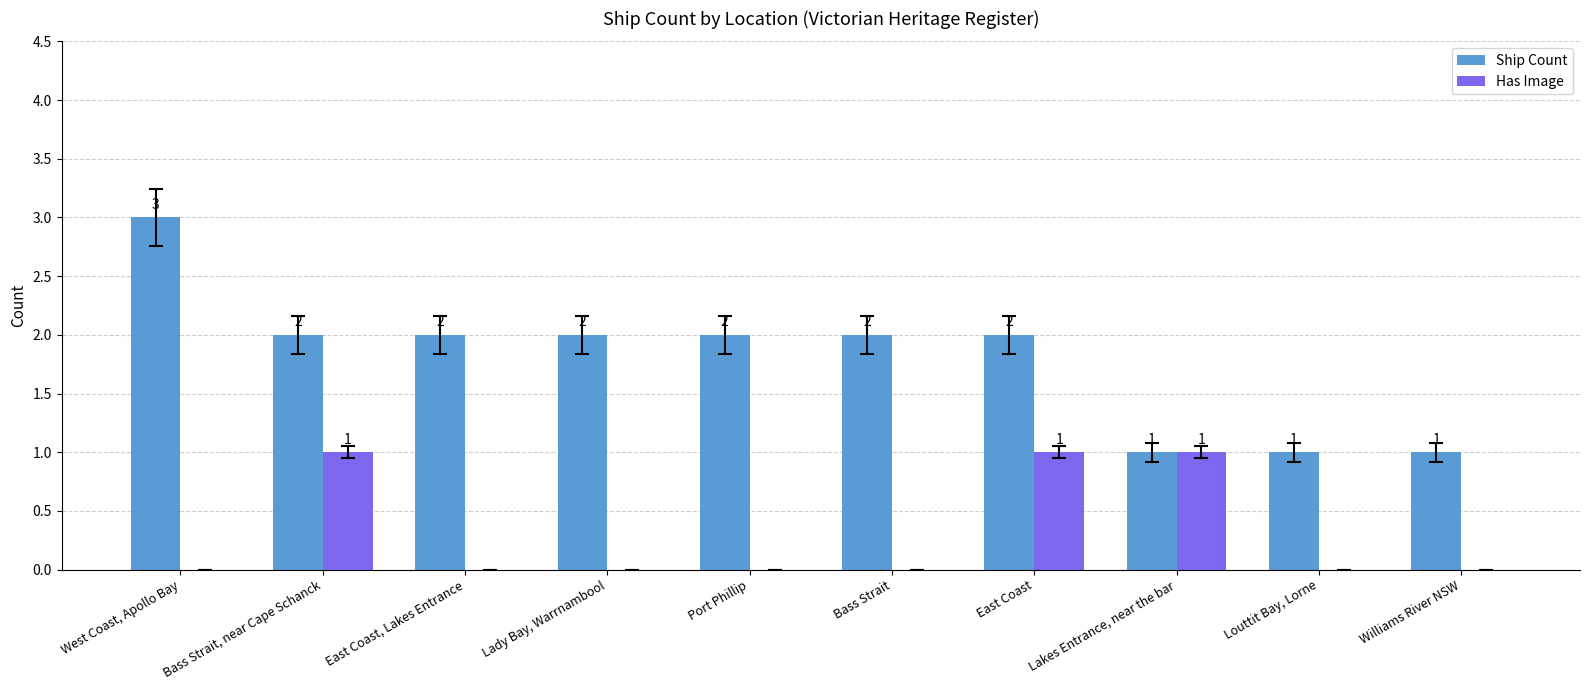

Count the number of data series in this chart.

2